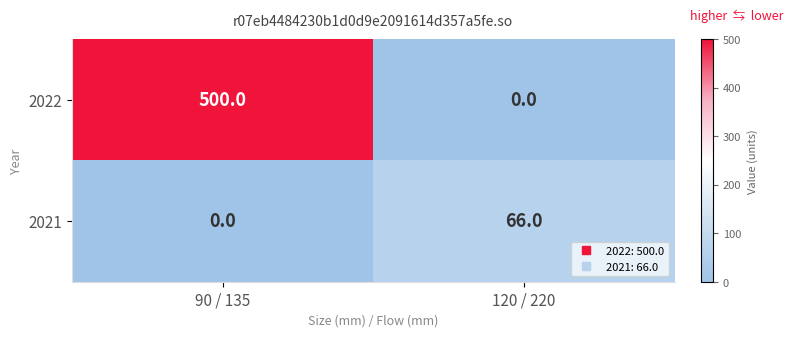

Between 90 / 135 and 120 / 220, which series saw the biggest shift?

2022